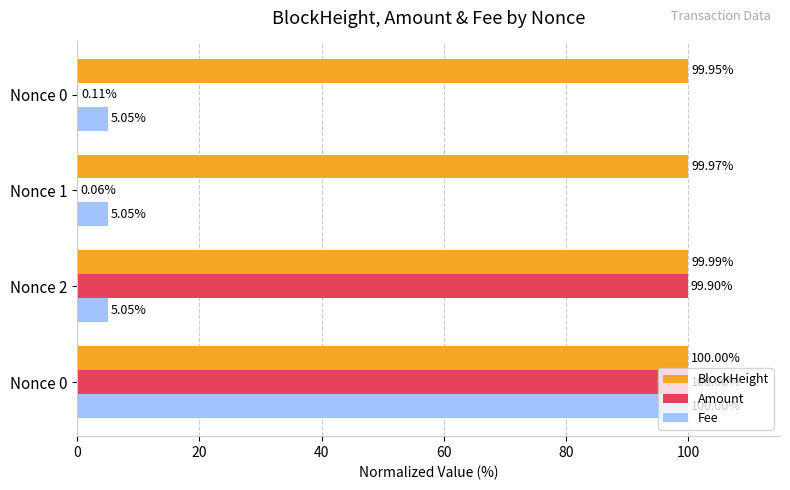

Count the number of categories in the chart.

4